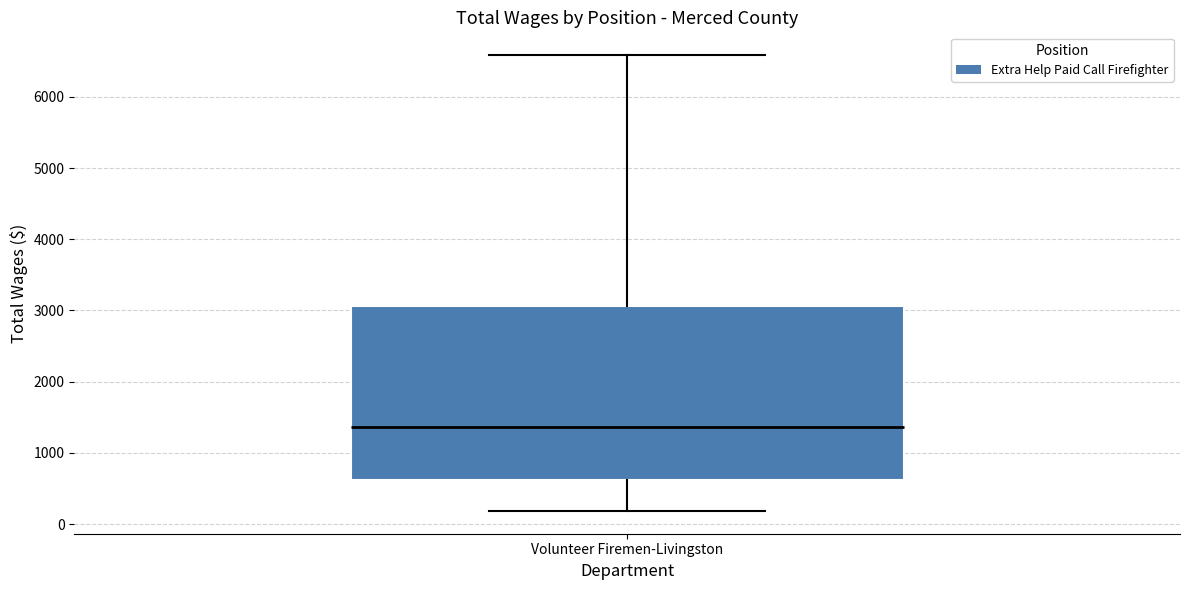

Where is the lower edge of the box for Volunteer Firemen-Livingston on the y-axis? The values are not printed on the chart, so give them approximately, as read against the axis.

600